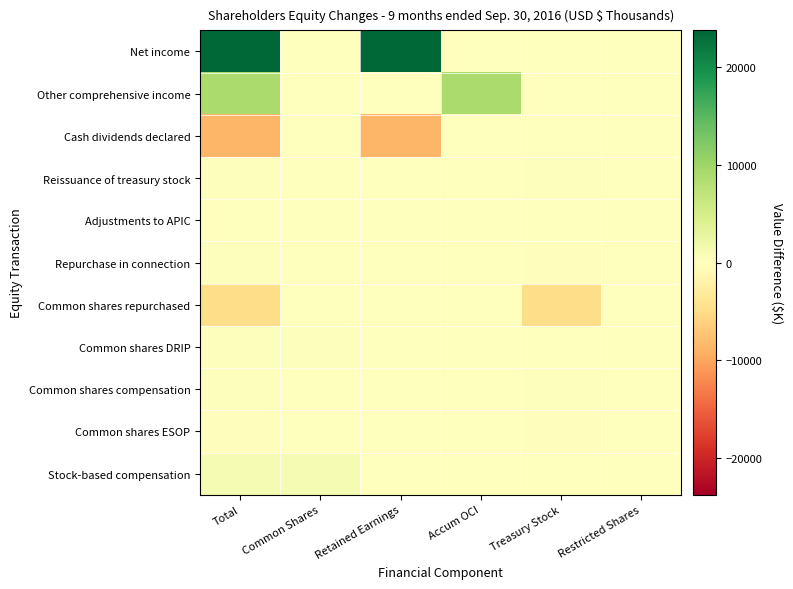

Reading left to right, what are all the values shown in this chart?

Net income: Total=23749	Common Shares=0	Retained Earnings=23749	Accum OCI=0	Treasury Stock=0	Restricted Shares=0
Other comprehensive income: Total=8906	Common Shares=0	Retained Earnings=0	Accum OCI=8906	Treasury Stock=0	Restricted Shares=0
Cash dividends declared: Total=-8564	Common Shares=0	Retained Earnings=-8564	Accum OCI=0	Treasury Stock=0	Restricted Shares=0
Reissuance of treasury stock: Total=232	Common Shares=0	Retained Earnings=0	Accum OCI=0	Treasury Stock=232	Restricted Shares=0
Adjustments to APIC: Total=-3	Common Shares=-3	Retained Earnings=0	Accum OCI=0	Treasury Stock=0	Restricted Shares=0
Repurchase in connection: Total=369	Common Shares=0	Retained Earnings=0	Accum OCI=0	Treasury Stock=-369	Restricted Shares=0
Common shares repurchased: Total=-4965	Common Shares=0	Retained Earnings=0	Accum OCI=0	Treasury Stock=-4965	Restricted Shares=0
Common shares DRIP: Total=326	Common Shares=326	Retained Earnings=0	Accum OCI=0	Treasury Stock=0	Restricted Shares=0
Common shares compensation: Total=245	Common Shares=18	Retained Earnings=0	Accum OCI=0	Treasury Stock=263	Restricted Shares=0
Common shares ESOP: Total=-282	Common Shares=-11	Retained Earnings=0	Accum OCI=0	Treasury Stock=-293	Restricted Shares=0
Stock-based compensation: Total=1009	Common Shares=1009	Retained Earnings=0	Accum OCI=0	Treasury Stock=0	Restricted Shares=0